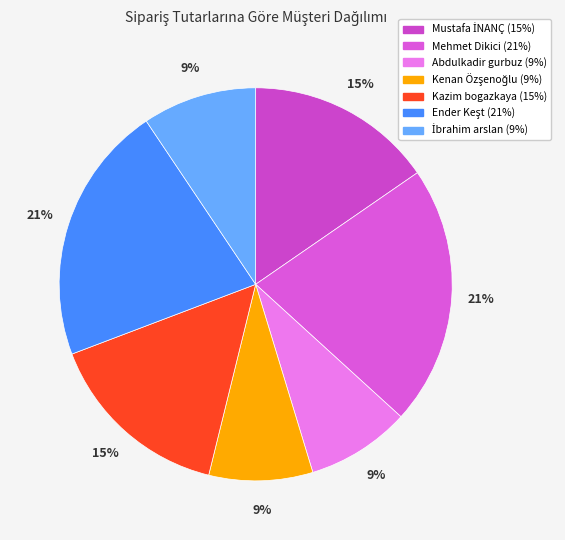

The Kenan Özşenoğlu slice represents 9% of the pie. True or false?

True